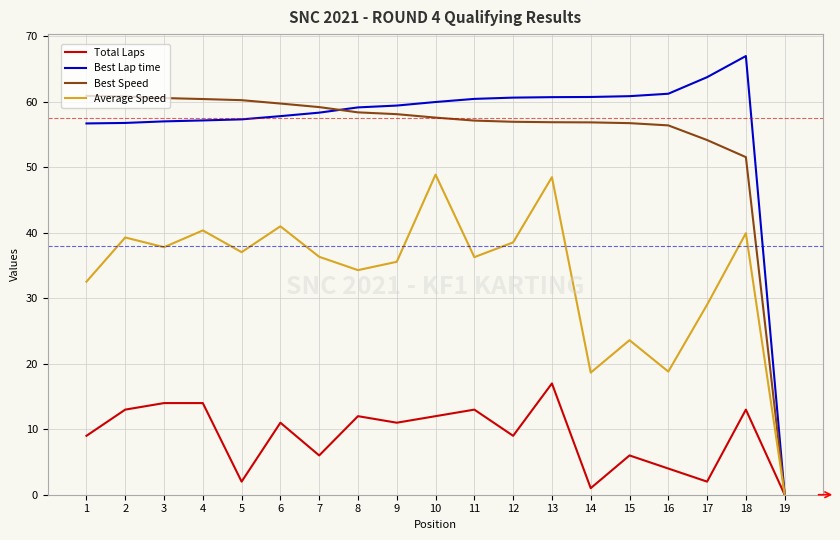

What is the total value across all series at 16?

140.5